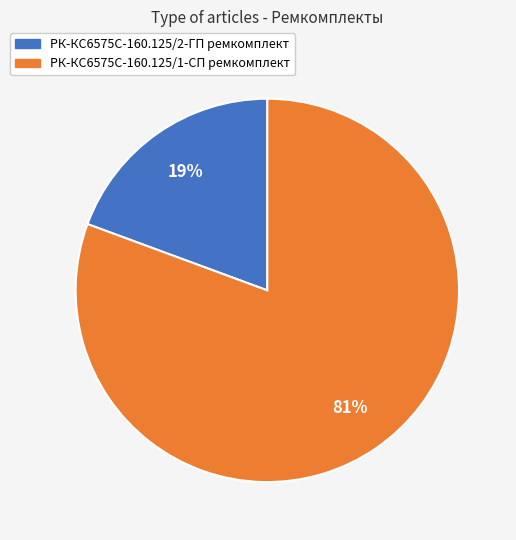

Which slice is the smallest?

РК-КС6575С-160.125/2-ГП ремкомплект